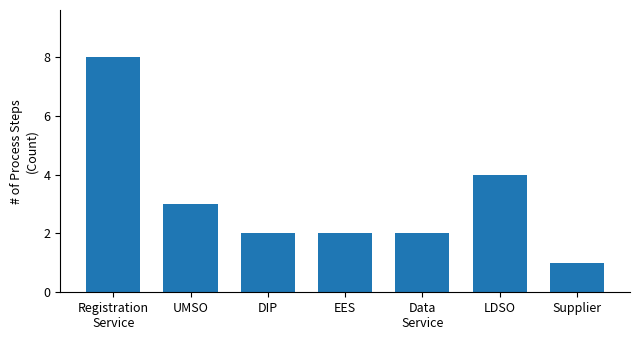

What is the greatest value displayed?

8